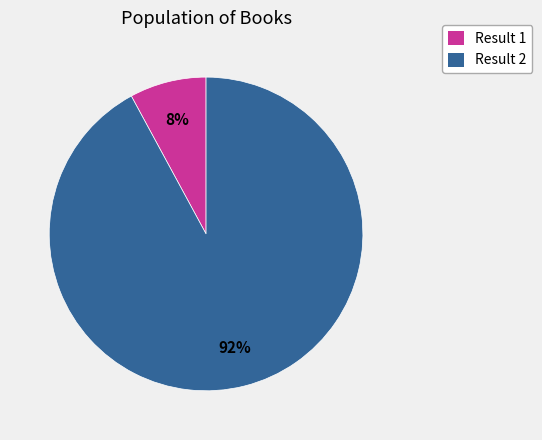

Does Result 2 represent more than half of the total?

Yes